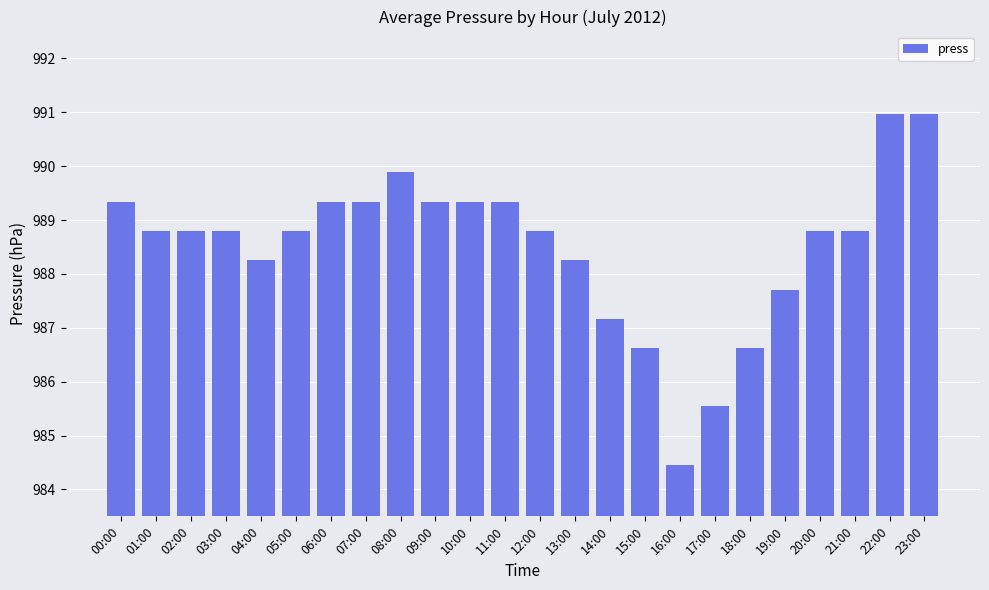

Approximately how many times larger is the value at 17:00 compared to 23:00?

1.0